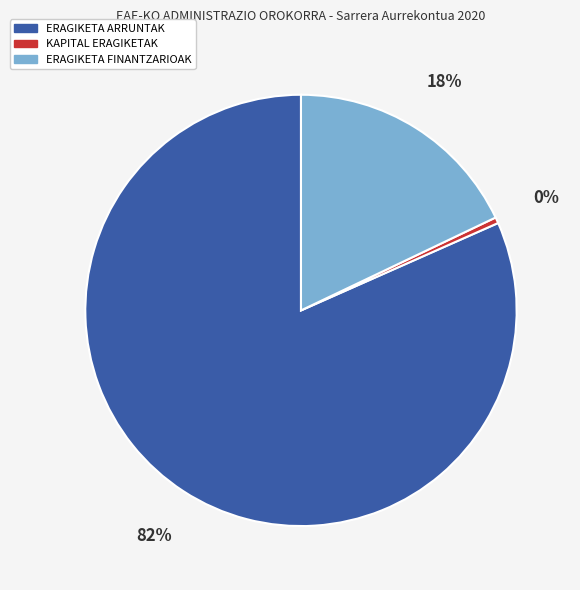

True or false: ERAGIKETA ARRUNTAK accounts for 82% of the total.

True